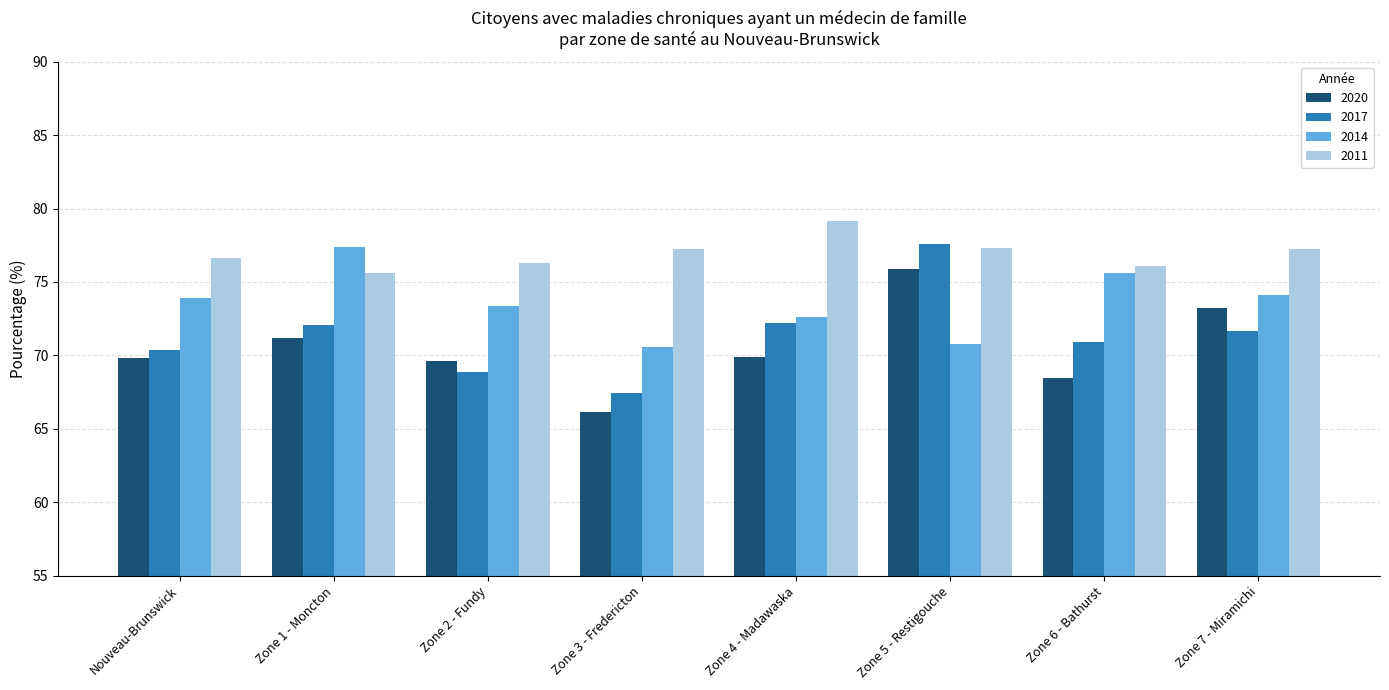

The 2020 series shows 69.6 at Zone 2 - Fundy. True or false?

True